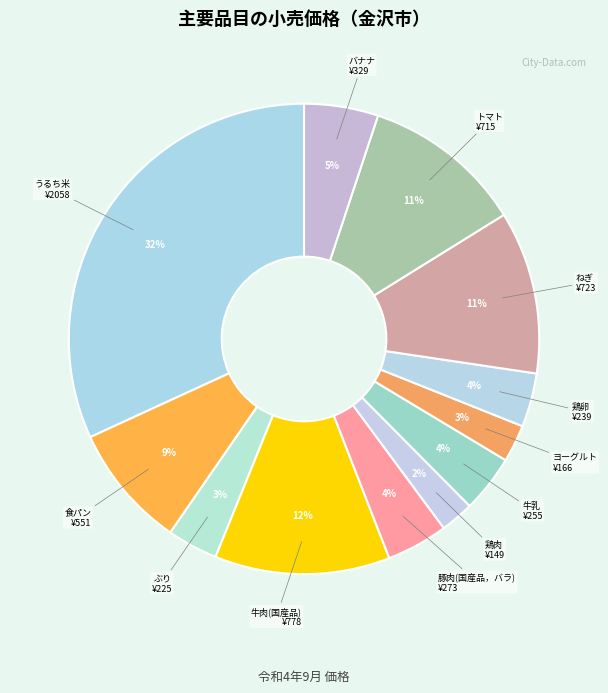

Is there any slice that represents more than half of the pie?

No